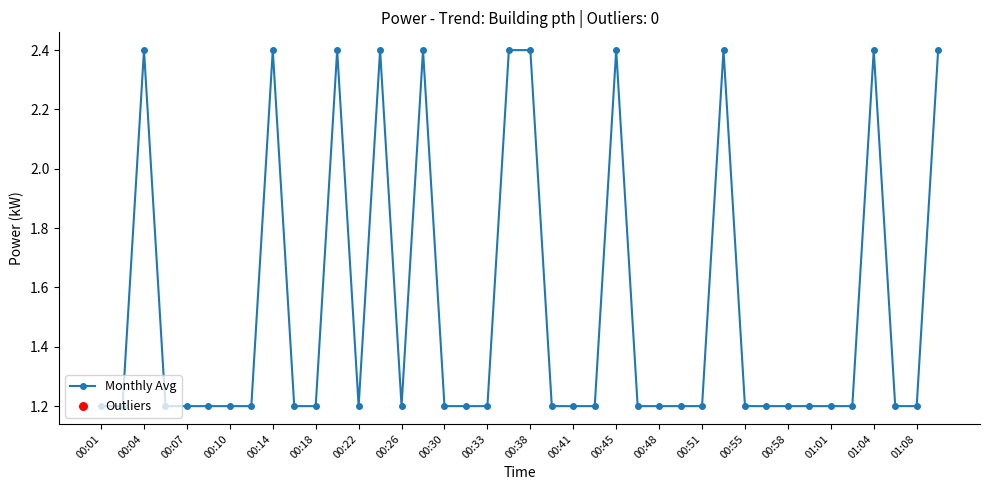

What is the difference between the second highest and second lowest values?

1.2